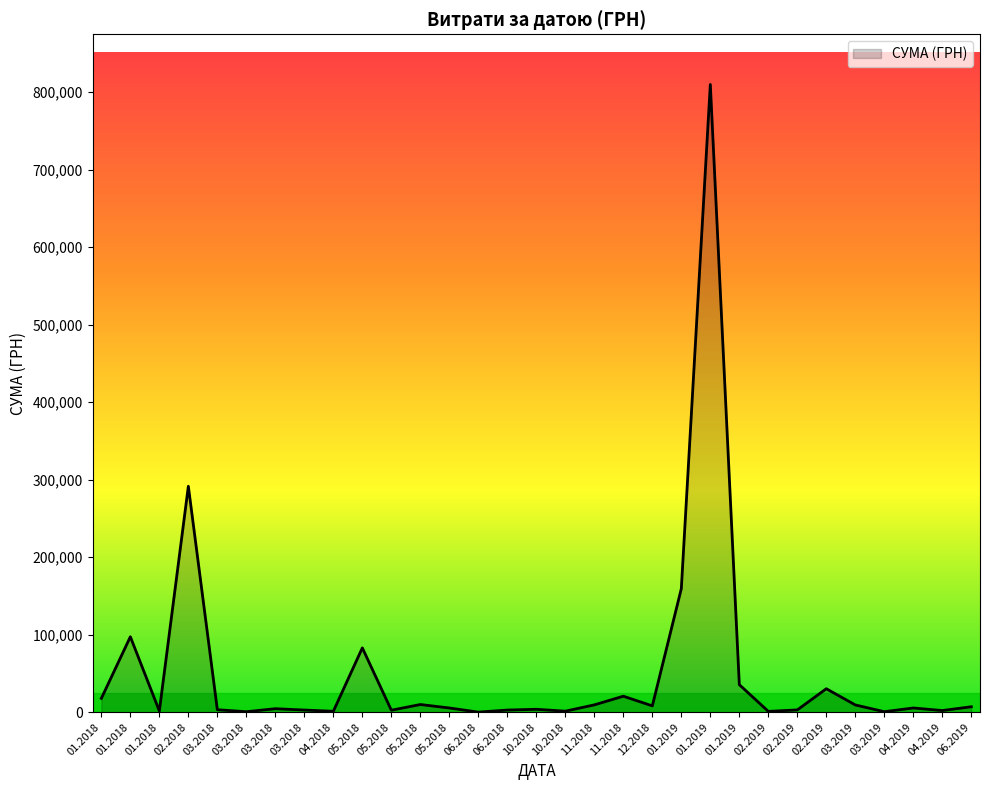

How many interior local valleys (lower than both neighbors) does the data have?

12